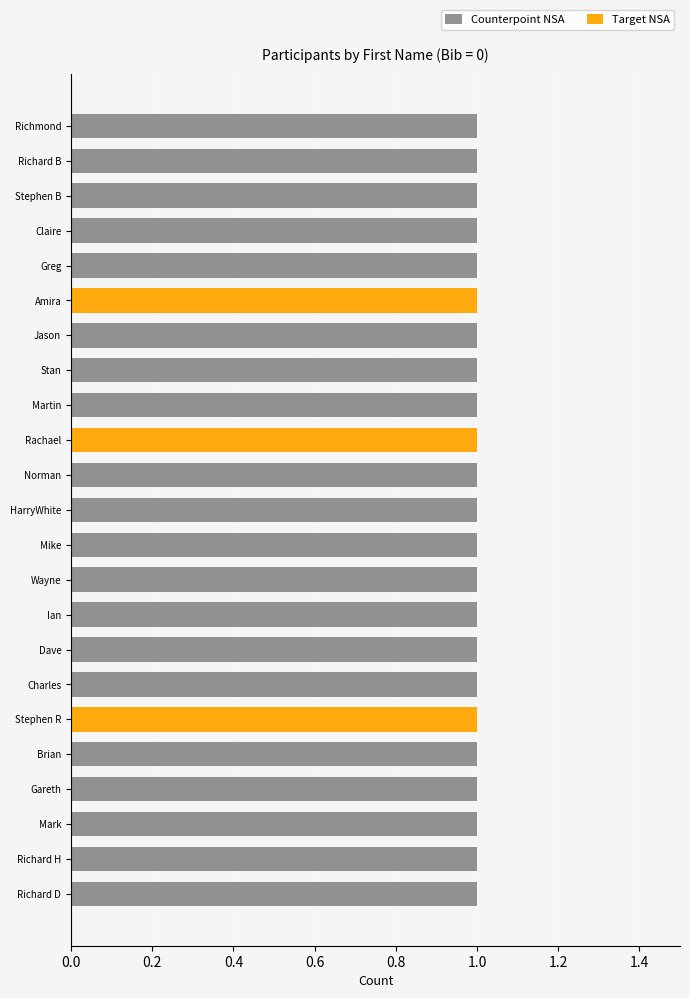

Which series has the largest total across all categories?

Counterpoint NSA